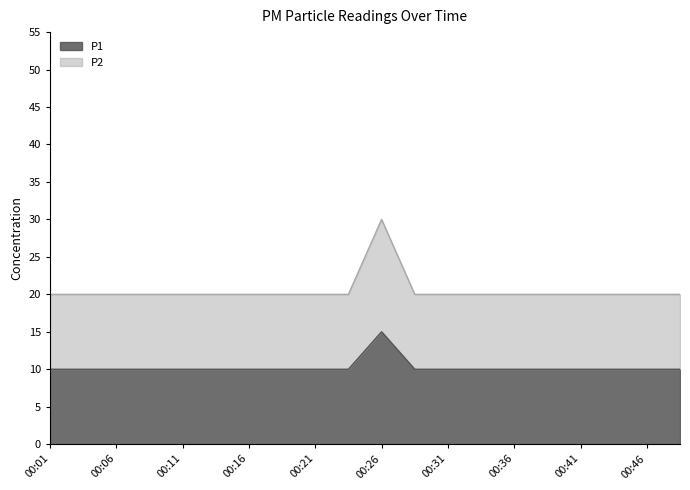

Reading left to right, list all the values displayed in this chart.

P1: 10	10	10	10	10	10	10	10	10	10	15	10	10	10	10	10	10	10	10	10
P2: 20	20	20	20	20	20	20	20	20	20	30	20	20	20	20	20	20	20	20	20